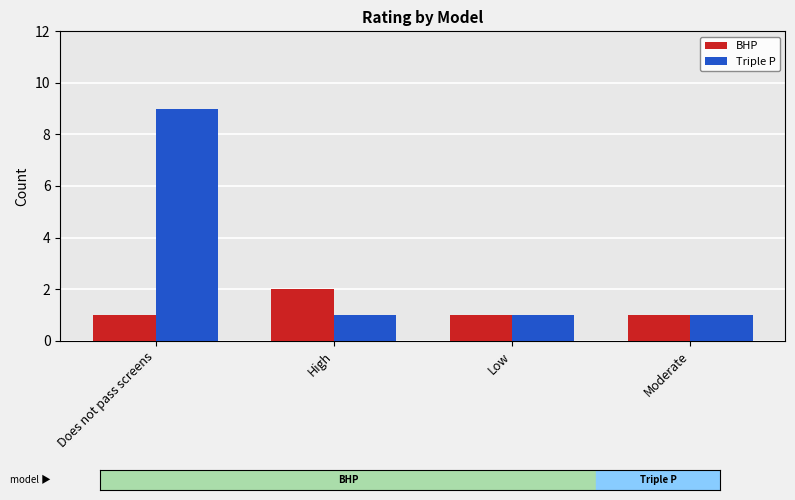

The Triple P series shows 13 at Does not pass screens. True or false?

False